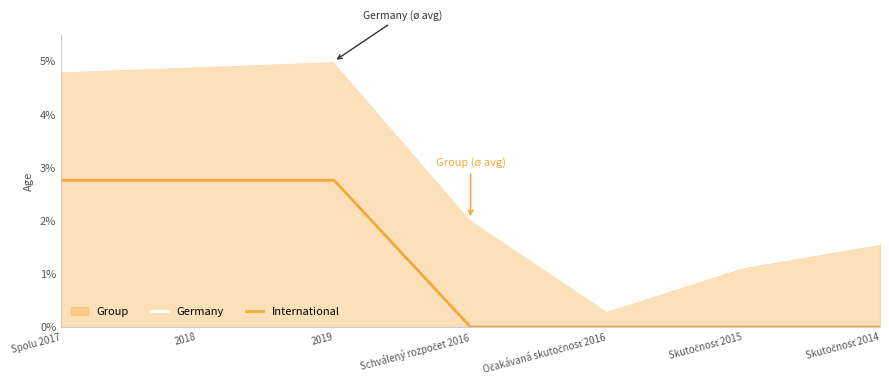

Which category has the lowest value across all series?

Schválený rozpočet 2016